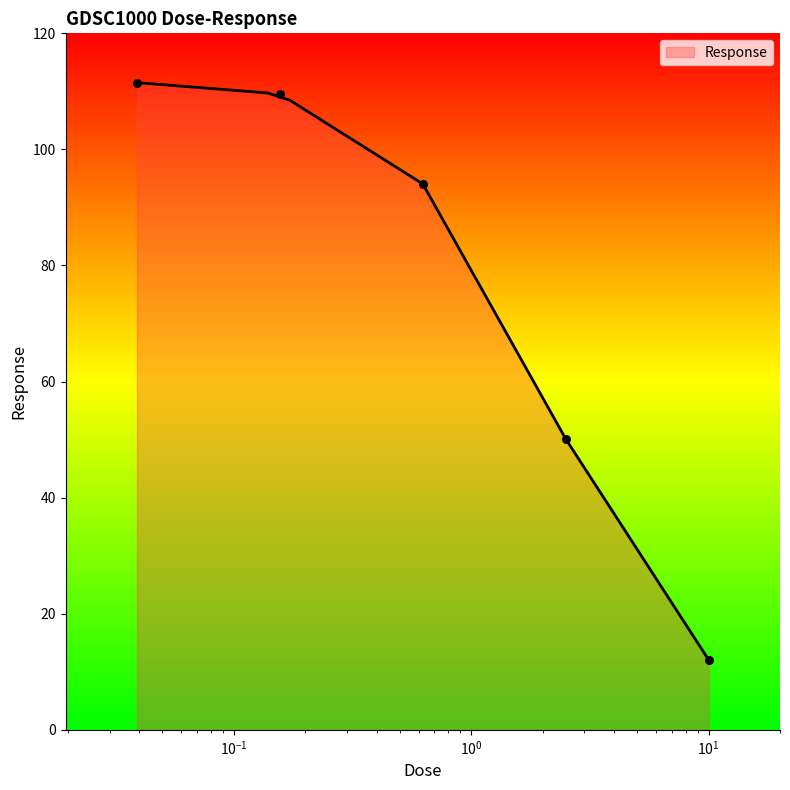

What is the change in value from 0.0390625 to 0.15625?

-1.9